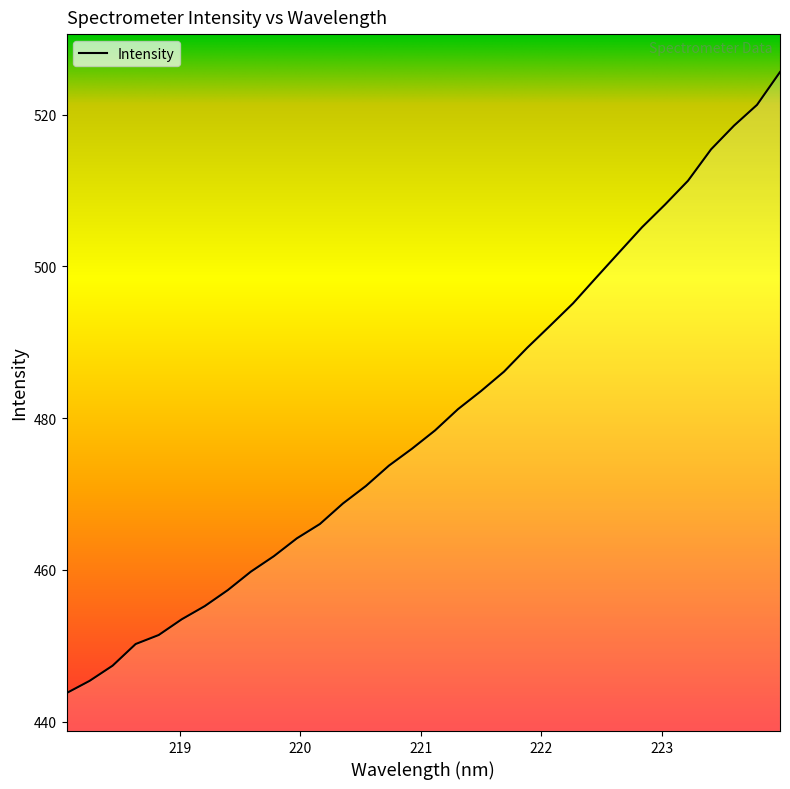

How many lines are shown in the chart?

1